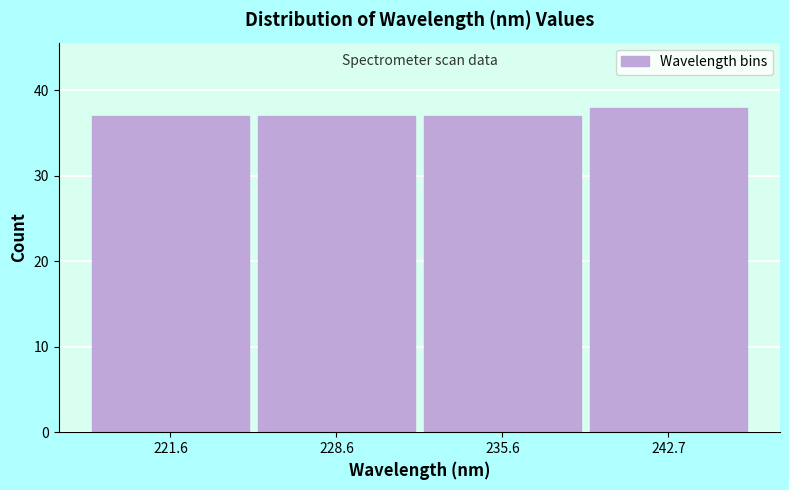

Reading left to right, transcribe this chart: for each bar, give the range it covers on the x-axis and its height. Neither the bar edges nor the heights are printed on the chart, so give them approximately, as read against the axes.

218 to 225: 37
225 to 232: 37
232 to 239: 37
239 to 246: 38